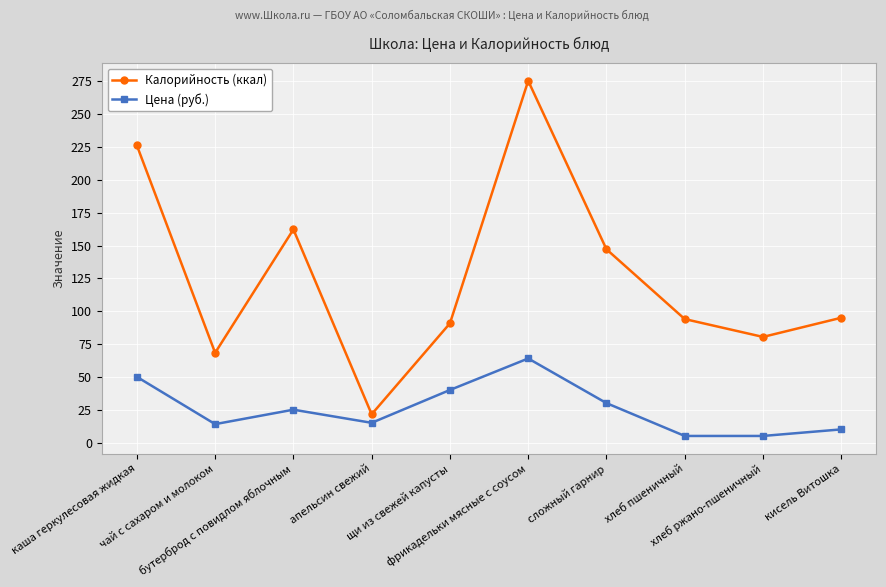

Which series has the largest range (max minus min)?

Калорийность (ккал)